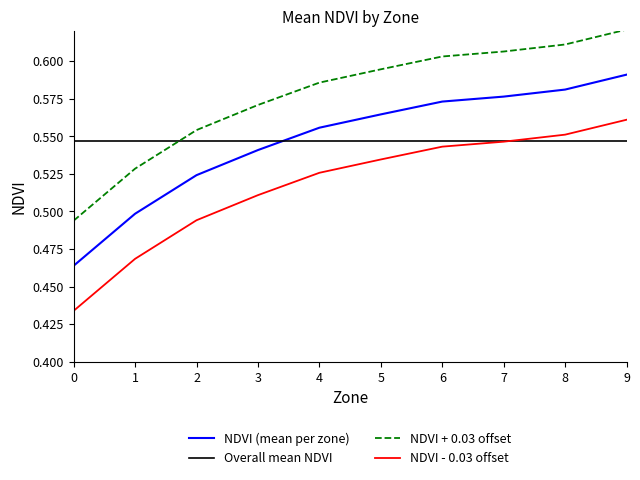

Which label corresponds to the largest value in the chart?

9